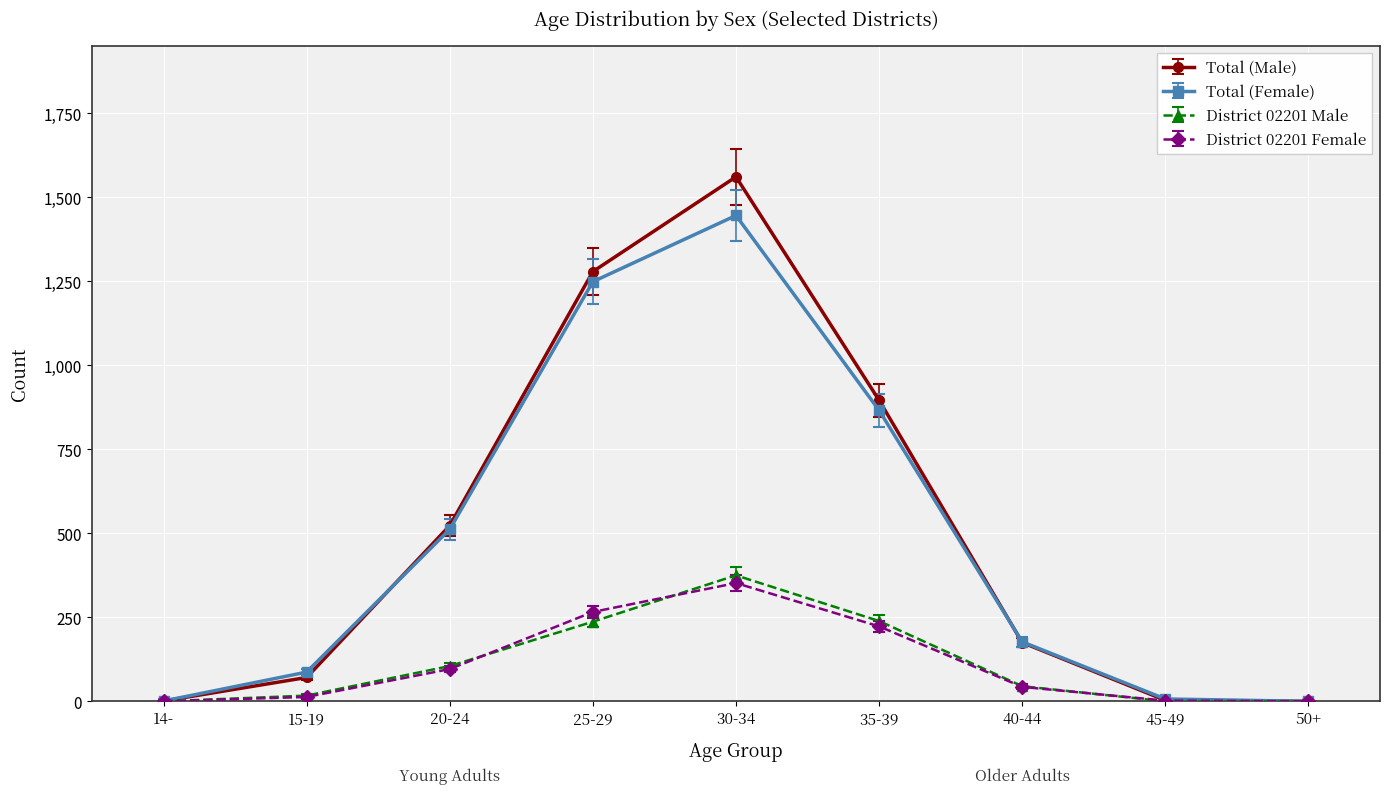

Which series has the largest range (max minus min)?

Total (Male)